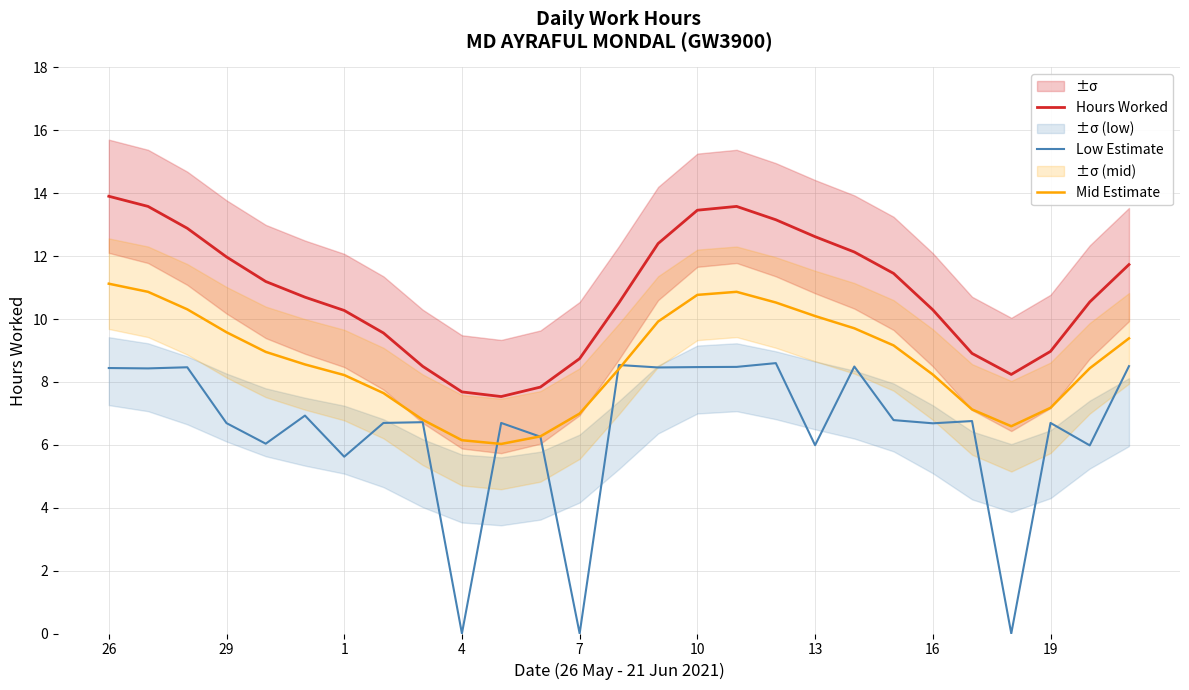

The Hours Worked series shows 10.3 at 16. True or false?

True